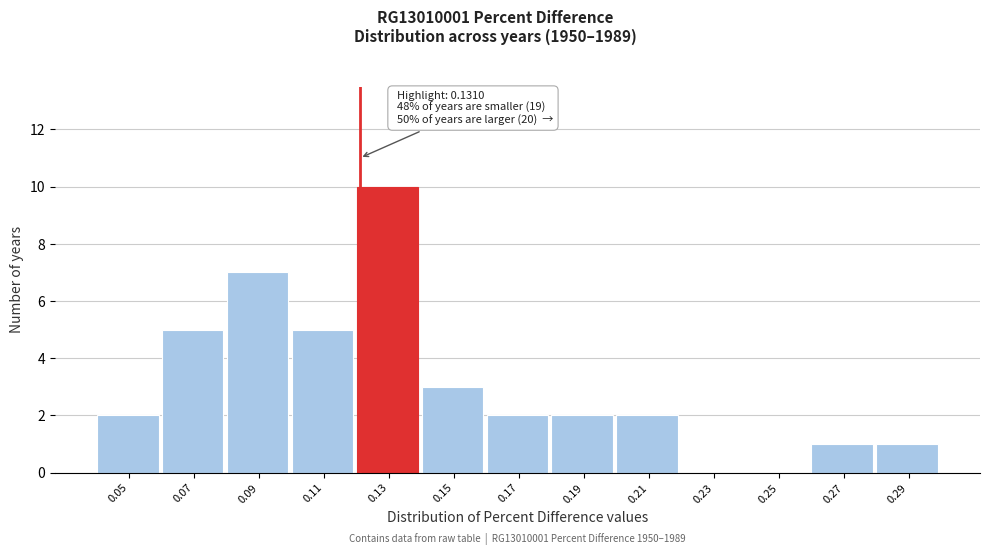

Reading left to right, list all the values displayed in this chart.

0.05=2	0.07=5	0.09=7	0.11=5	0.13=10	0.15=3	0.17=2	0.19=2	0.21=2	0.23=0	0.25=0	0.27=1	0.29=1